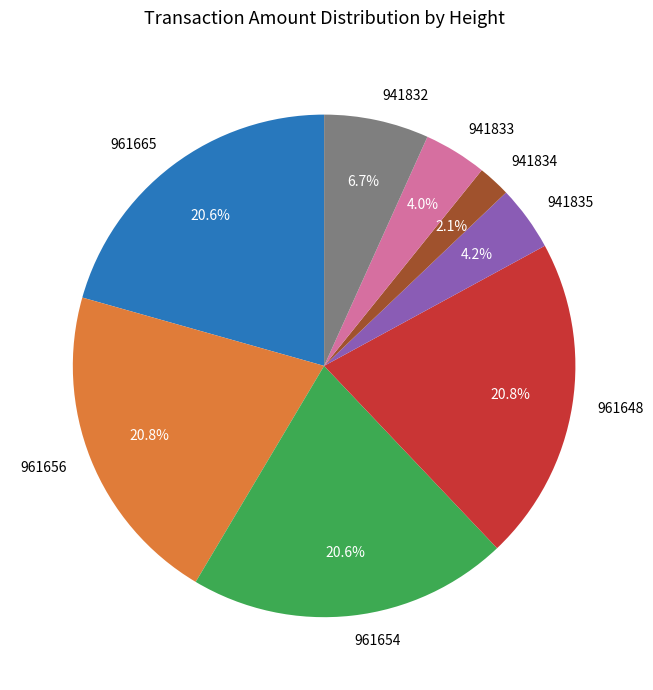

Which category has the smallest portion of the pie?

941834